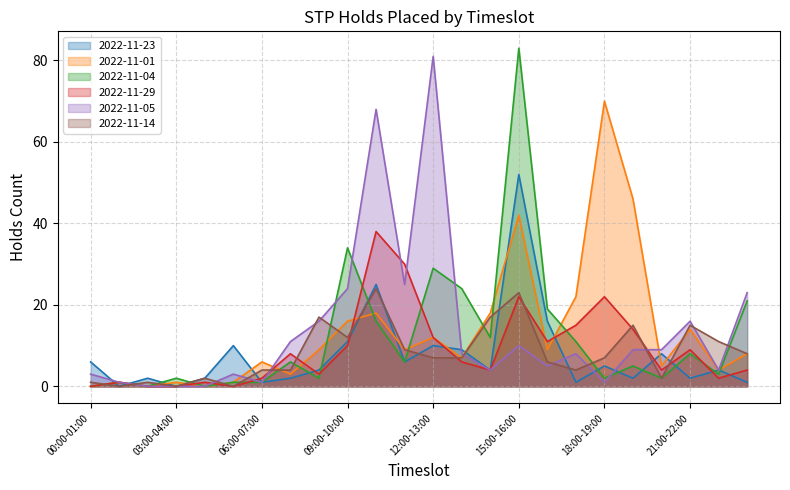

Is the value of 2022-11-05 at 00:00-01:00 greater than the value of 2022-11-04 at 15:00-16:00?

No